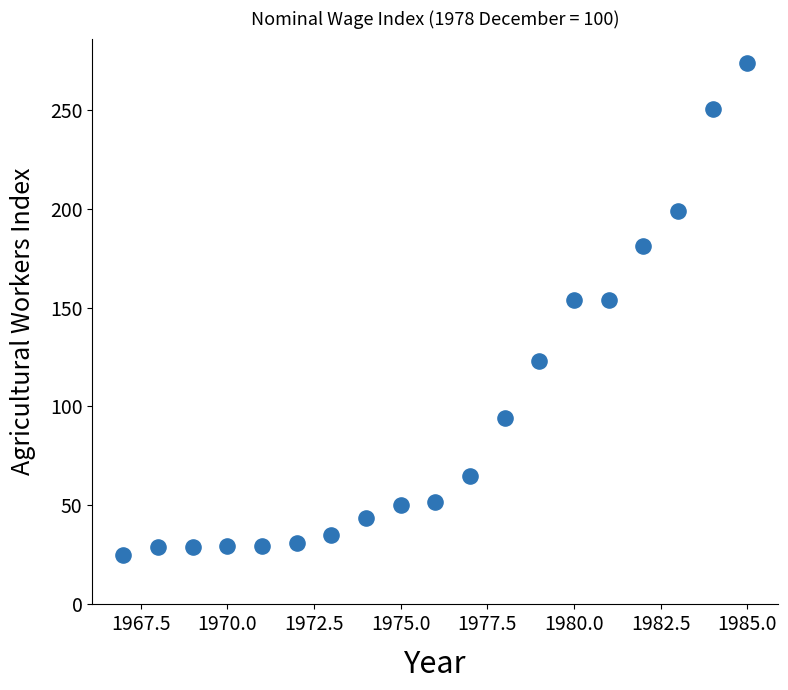

What is the range of Y values (max minus min)?

248.4